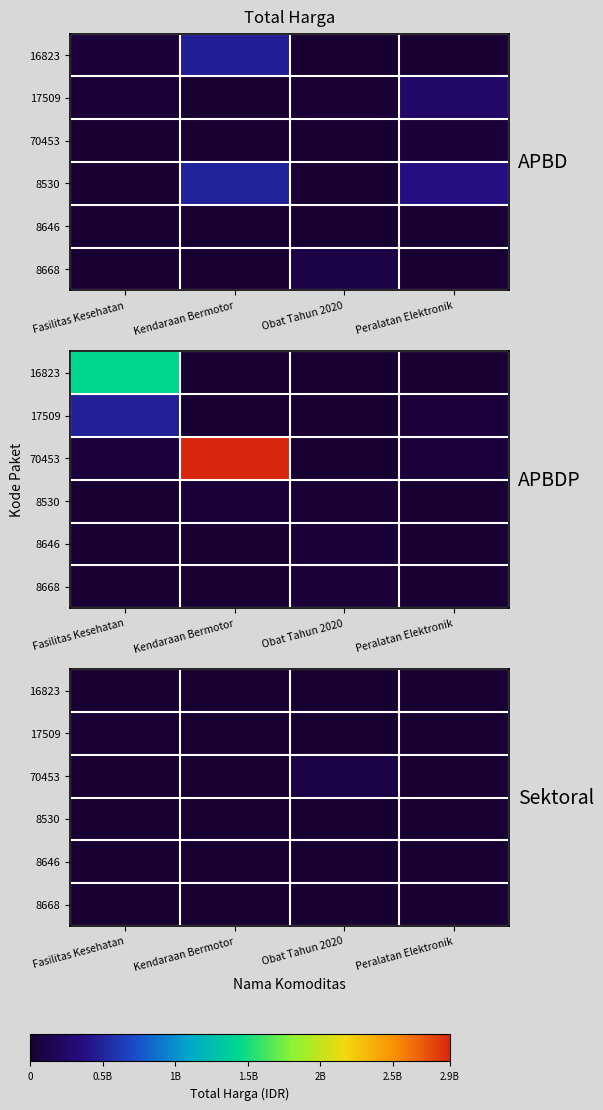

At which label does 17509 reach its minimum?

Kendaraan Bermotor